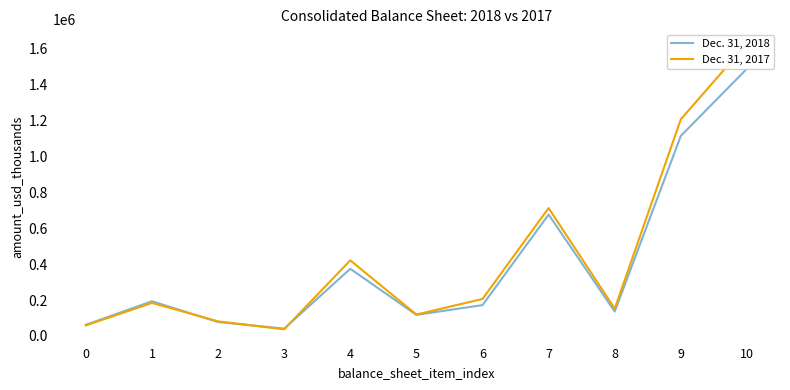

Which series has the largest range (max minus min)?

Dec. 31, 2017